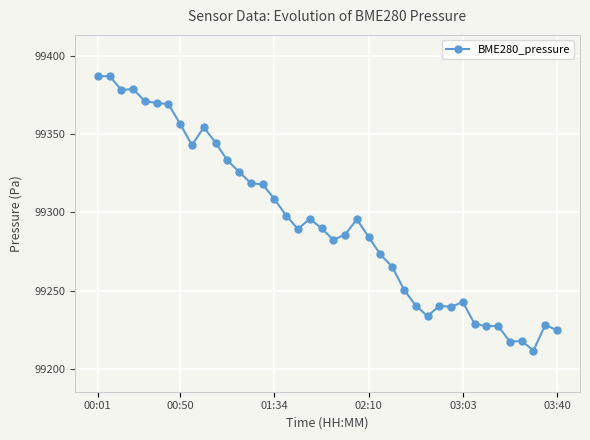

What is the difference between the maximum and minimum values?

175.5